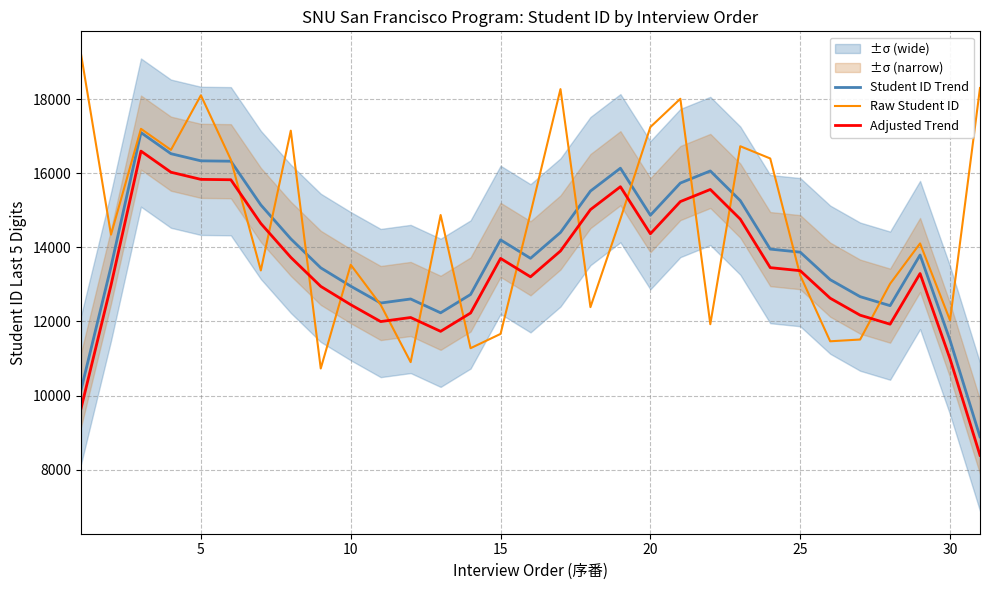

Rank the series by their average value, from lowest to highest.

Adjusted Trend, Student ID Trend, Raw Student ID